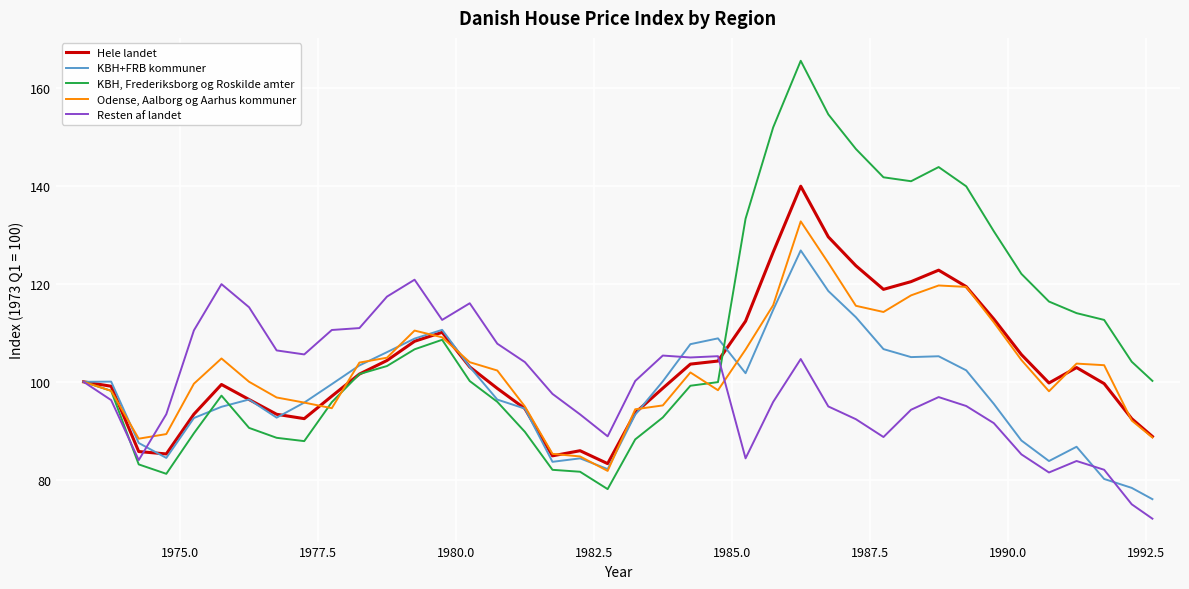

Which series has the largest total across all categories?

KBH, Frederiksborg og Roskilde amter